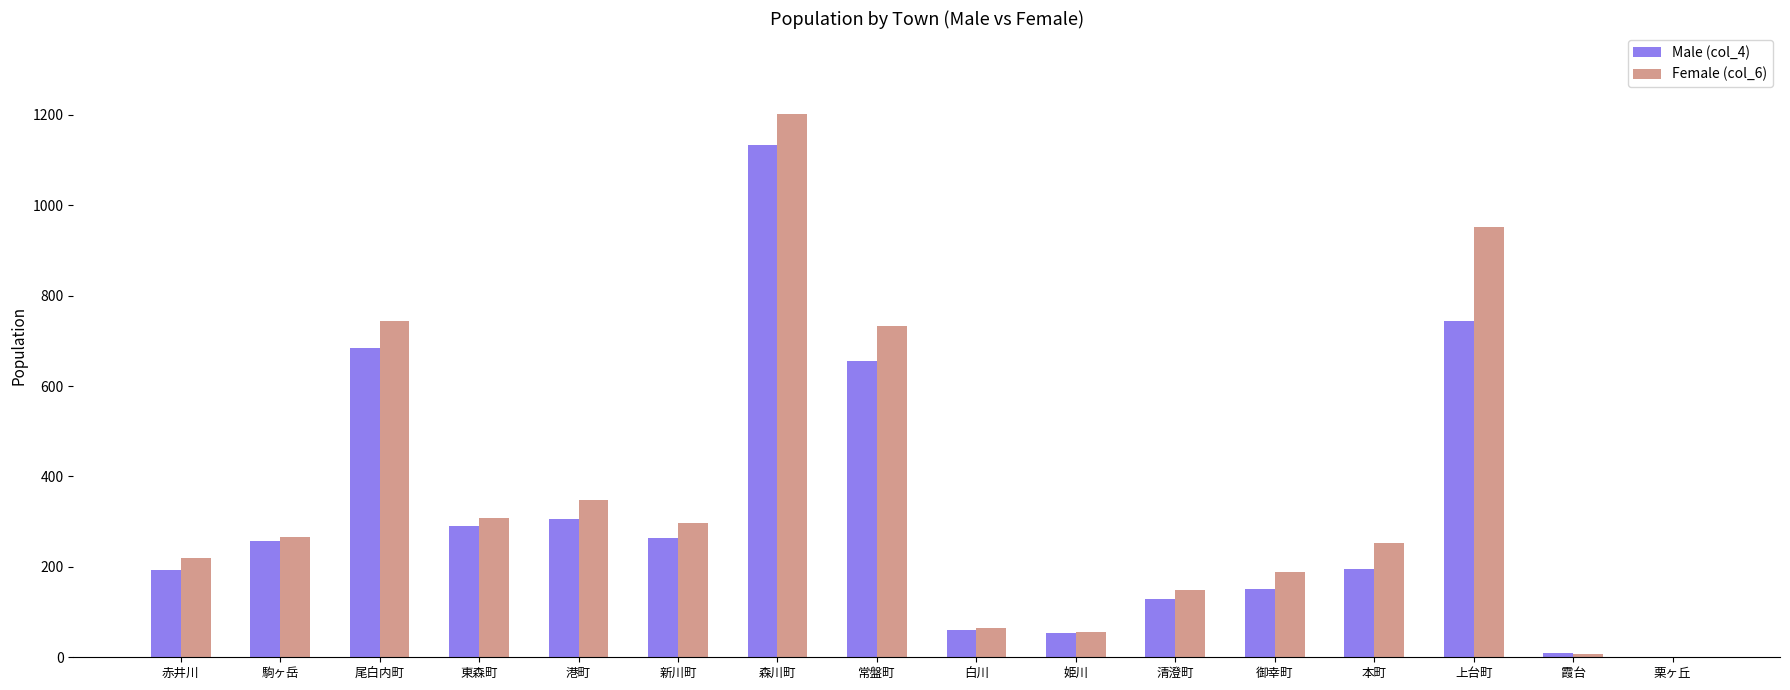

Between 姫川 and 清澄町, which series saw the biggest shift?

Female (col_6)